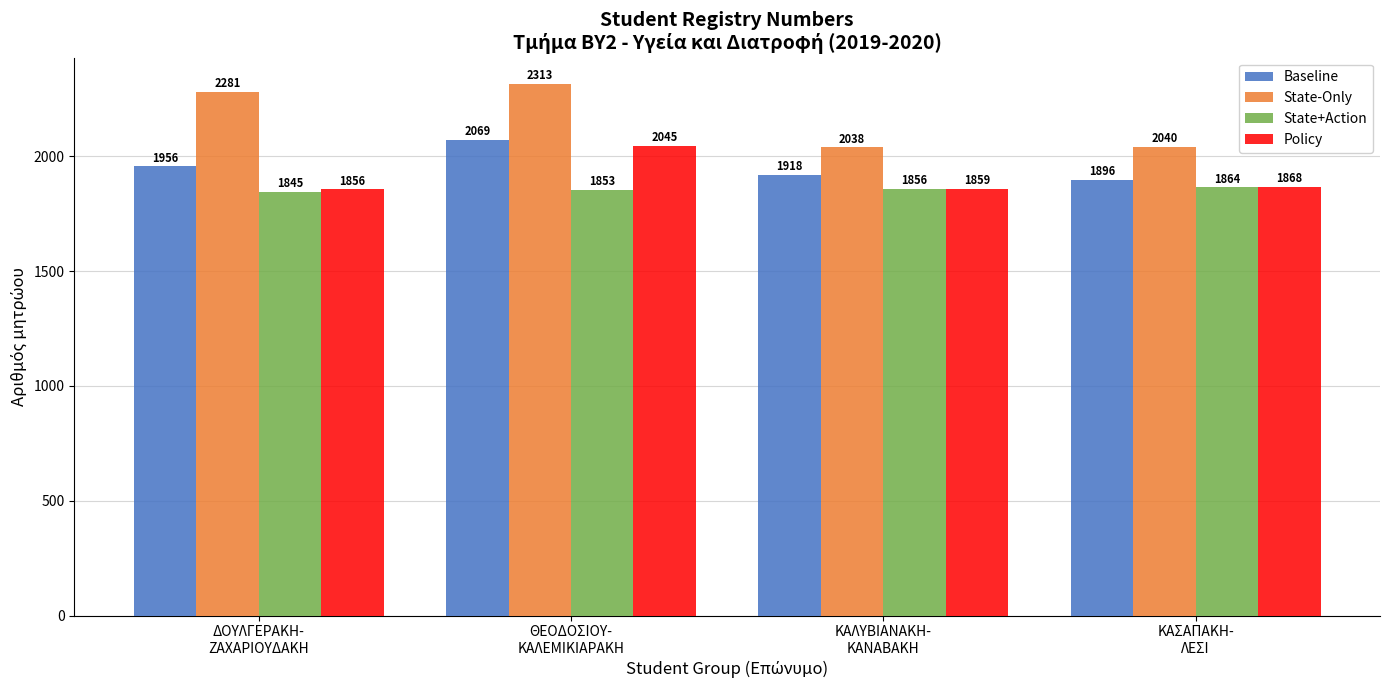

Which series has the largest total across all categories?

State-Only